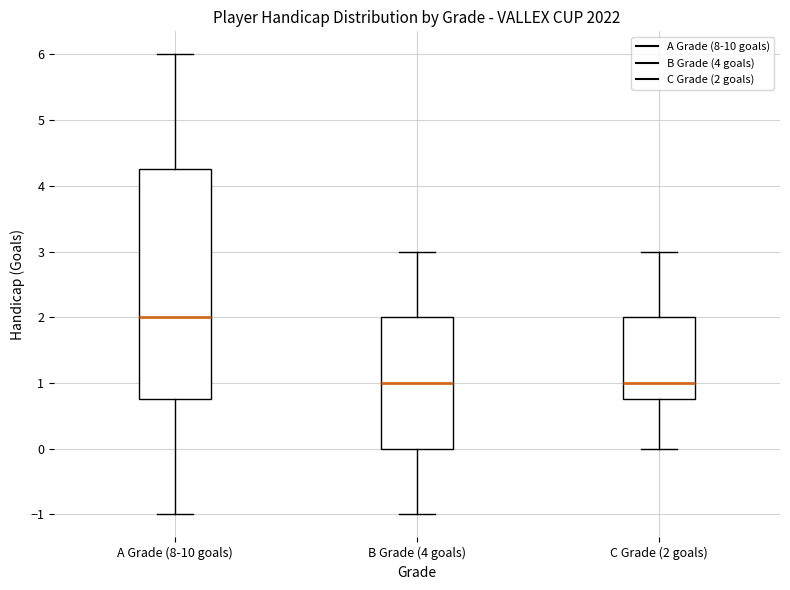

Reading left to right, transcribe this box plot: for each box, give where its median line is, the range the box spans, and where its two whiskers end, as read against the y-axis. The values are not printed on the chart, so give them approximately, as read against the axis.

A Grade (8-10 goals): median 2.0, box 0.8 to 4.3, whiskers -1.0 to 6.0
B Grade (4 goals): median 1.0, box 0.0 to 2.0, whiskers -1.0 to 3.0
C Grade (2 goals): median 1.0, box 0.8 to 2.0, whiskers 0.0 to 3.0